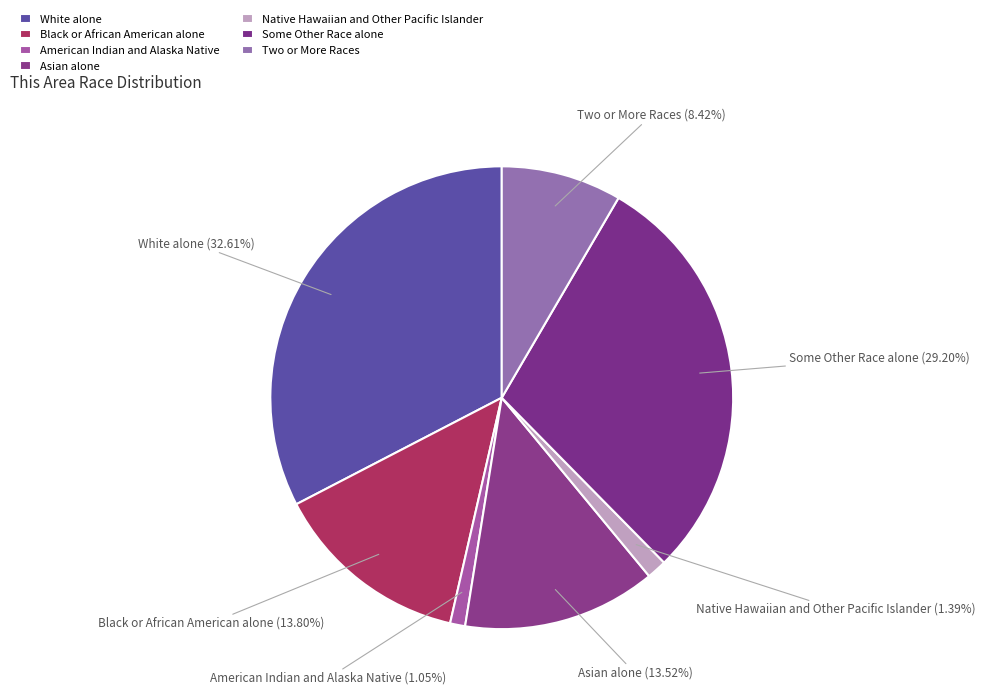

How many segments does this pie chart have?

7